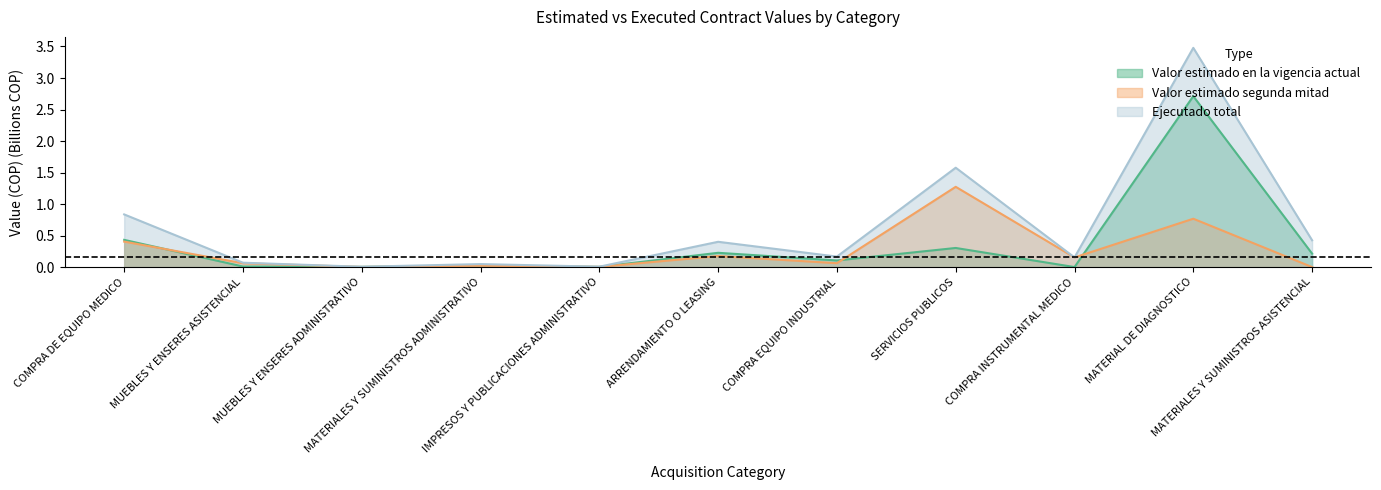

What is the difference between the second highest and second lowest values in the Valor estimado en la vigencia actual series?

0.4